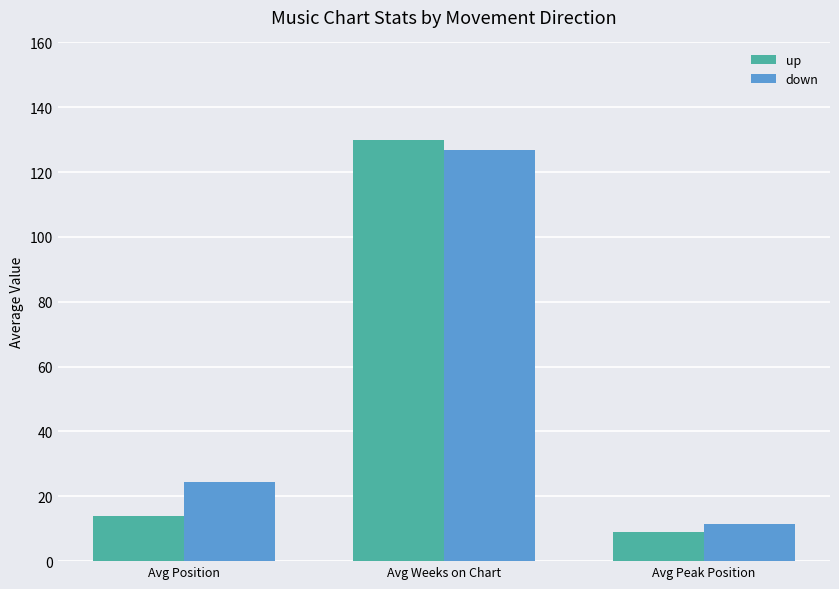

The down series shows 24.4 at Avg Position. True or false?

True